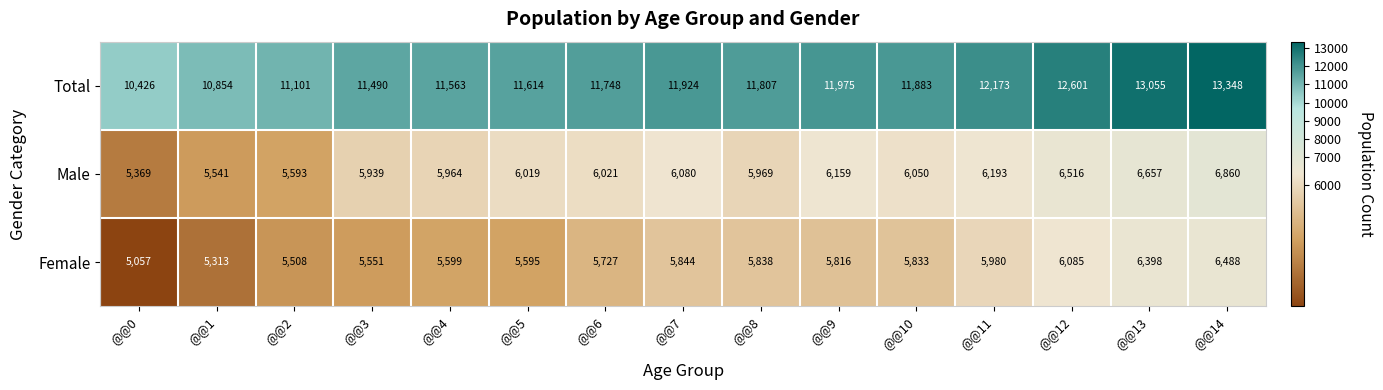

Is the value of Total at @@0 greater than the value of Female at @@11?

Yes